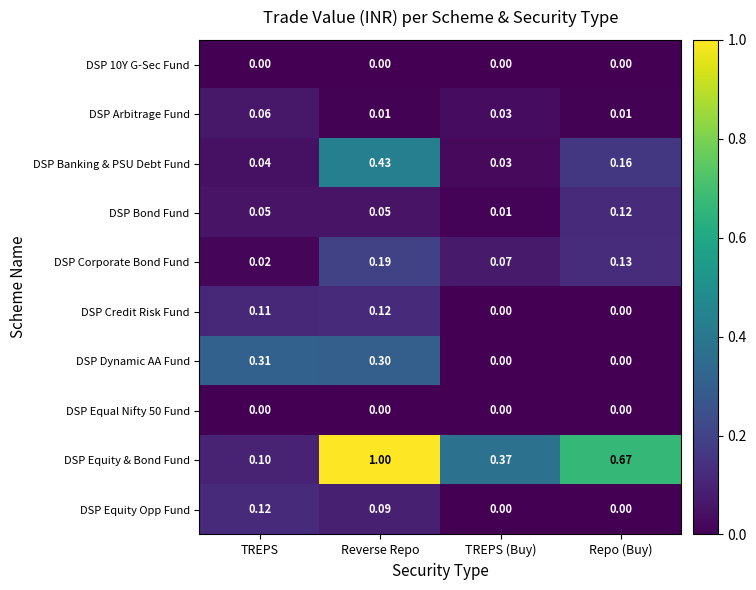

What is the total value across all series at Reverse Repo?

2.2